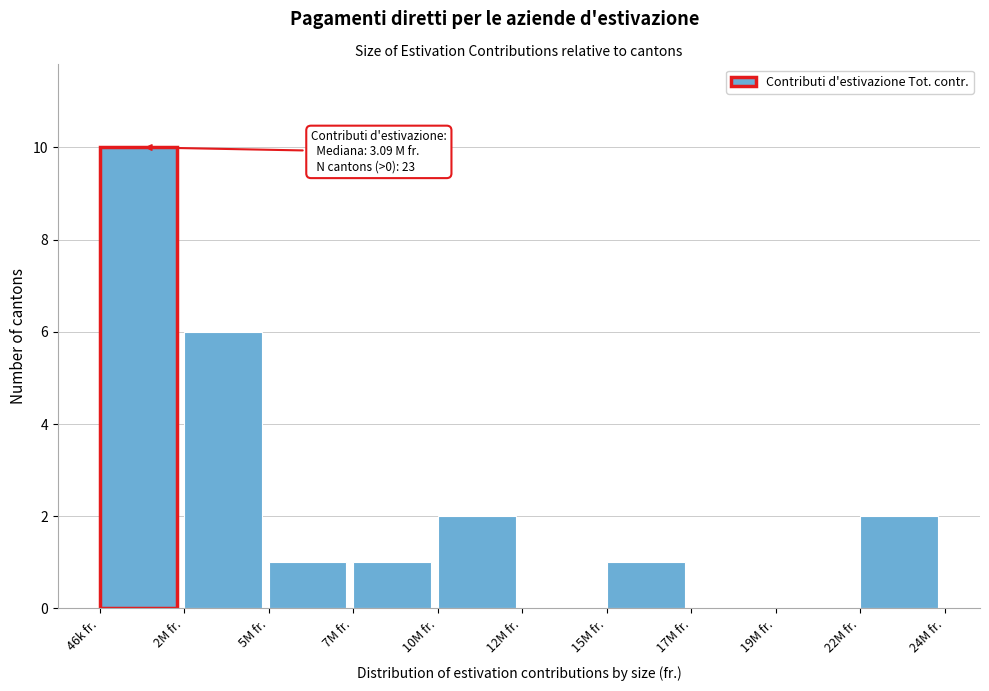

Reading right to left, transcribe all the data shown in this chart.

22M fr.=2	19M fr.=0	17M fr.=0	15M fr.=1	12M fr.=0	10M fr.=2	7M fr.=1	5M fr.=1	2M fr.=6	46k fr.=10